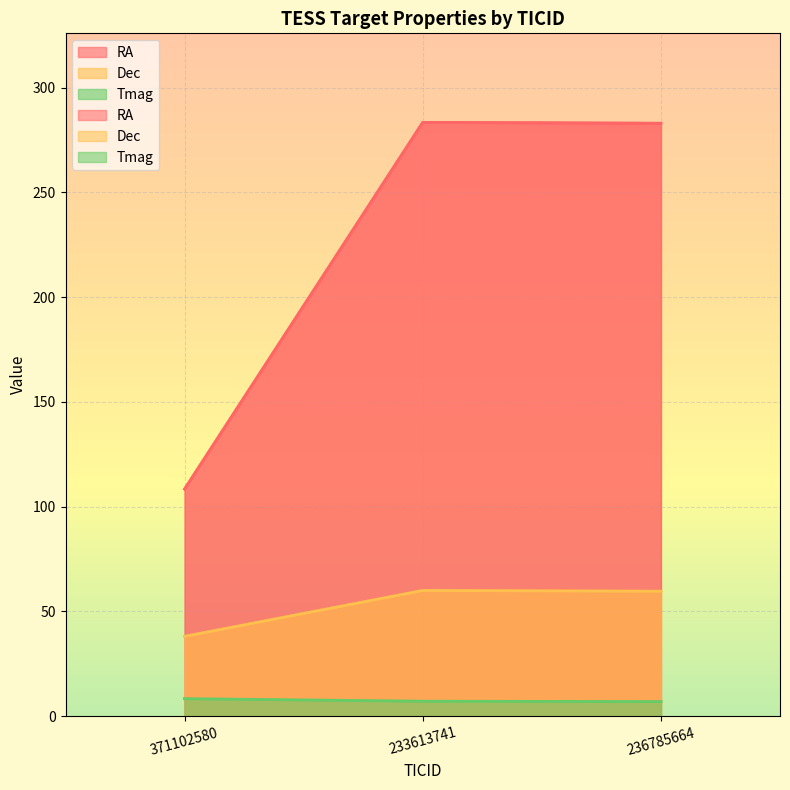

What is the difference between the Dec values at 236785664 and 371102580?

21.6